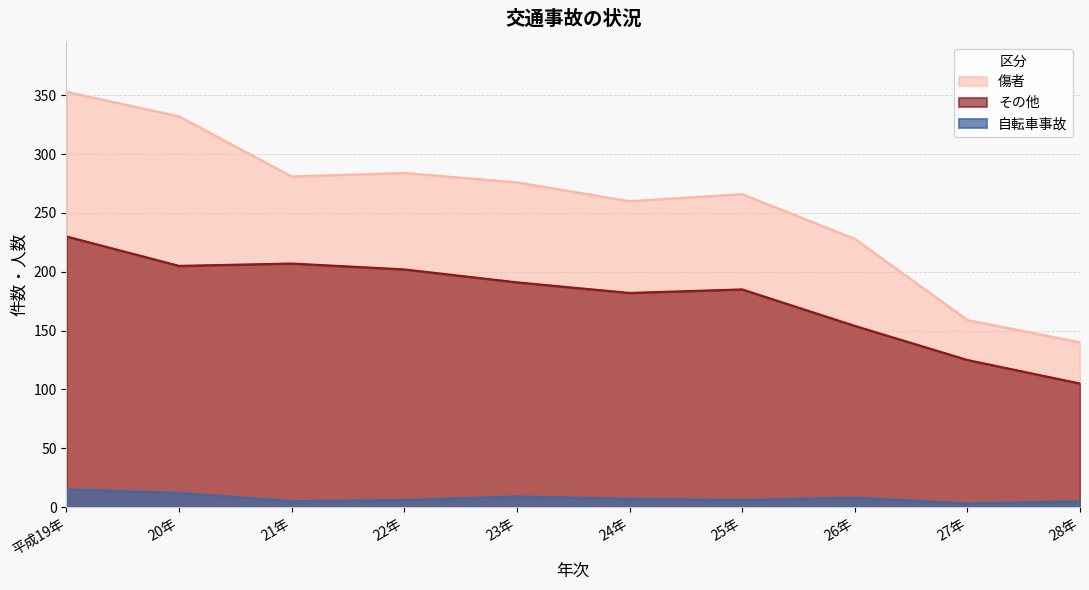

True or false: その他 and 傷者 intersect in this chart.

False